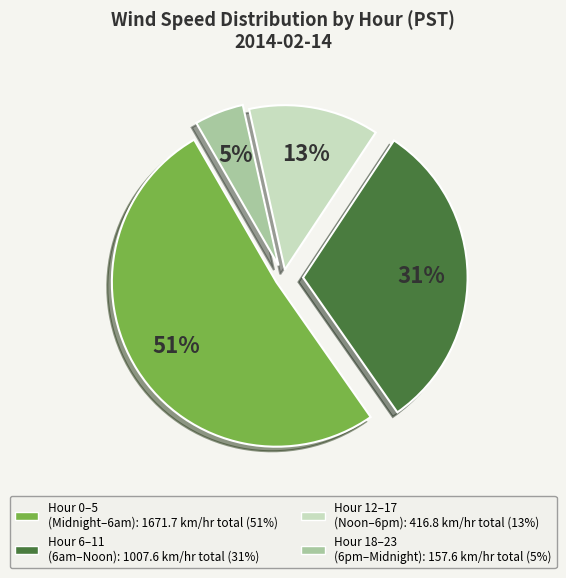

Is there a majority slice in this chart?

Yes